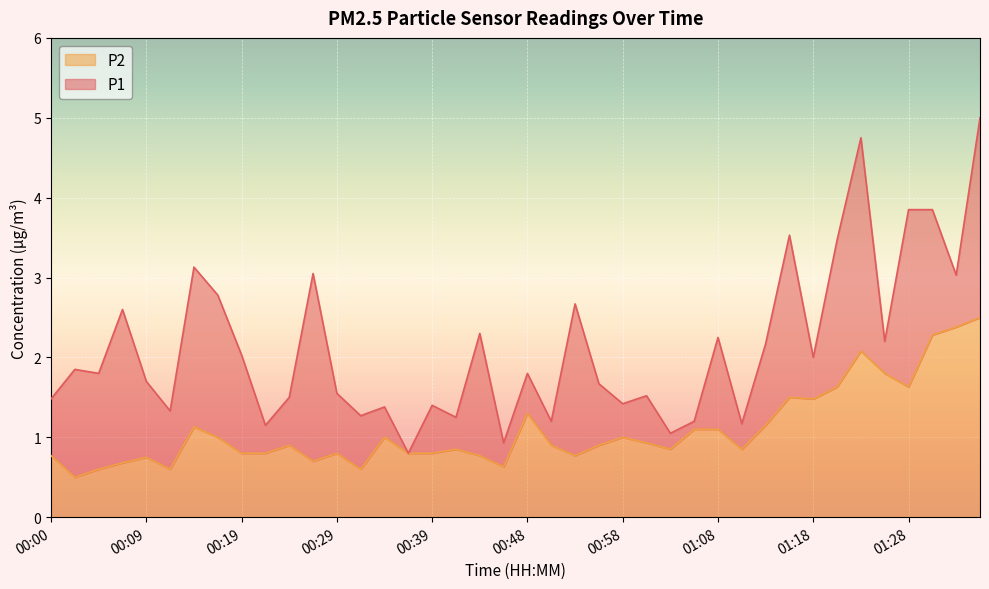

Rank the categories by P1 value from highest to lowest.

01:36, 01:23, 01:28, 01:31, 01:16, 01:21, 00:14, 00:27, 01:33, 00:17, 00:53, 00:07, 00:44, 01:08, 01:26, 01:13, 00:19, 01:18, 00:02, 00:05, 00:48, 00:09, 00:56, 00:29, 01:01, 00:24, 00:00, 00:58, 00:39, 00:34, 00:12, 00:31, 00:41, 00:51, 01:06, 01:11, 00:22, 01:03, 00:46, 00:36